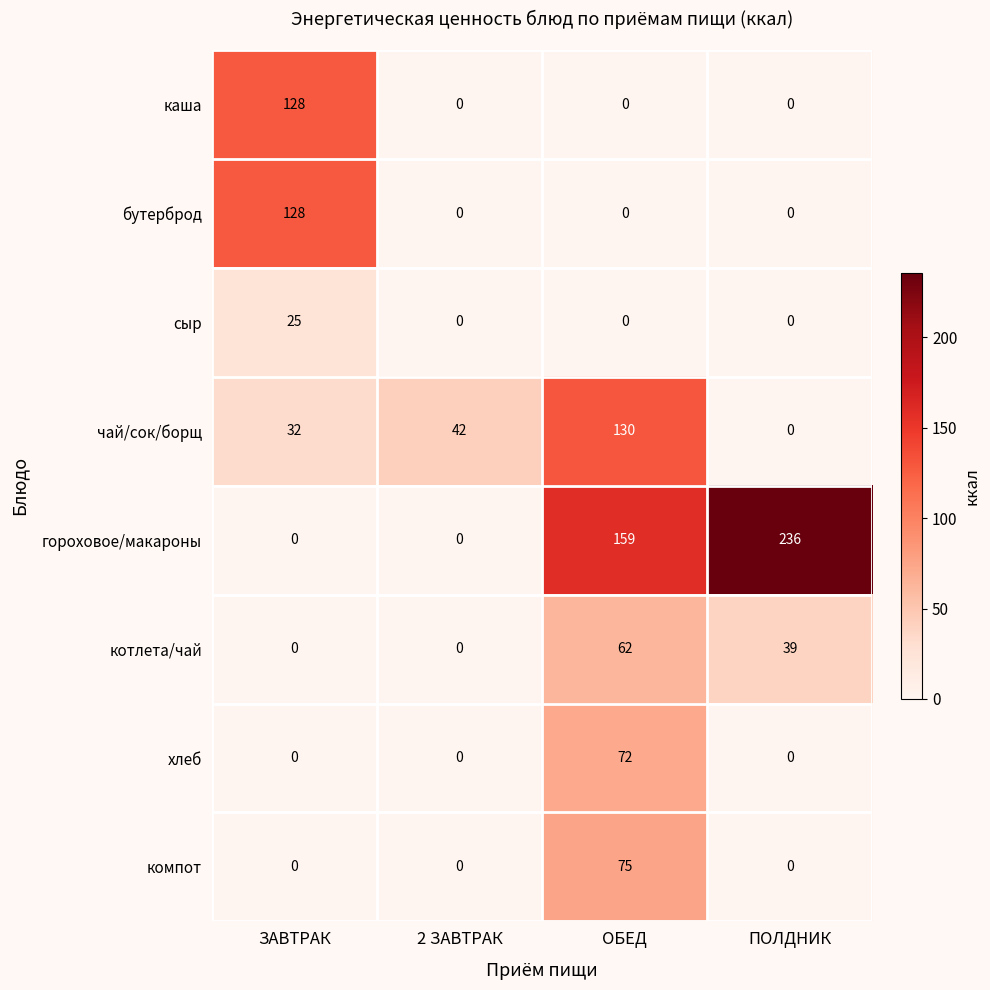

What is the difference between the highest and lowest values at ЗАВТРАК?

128